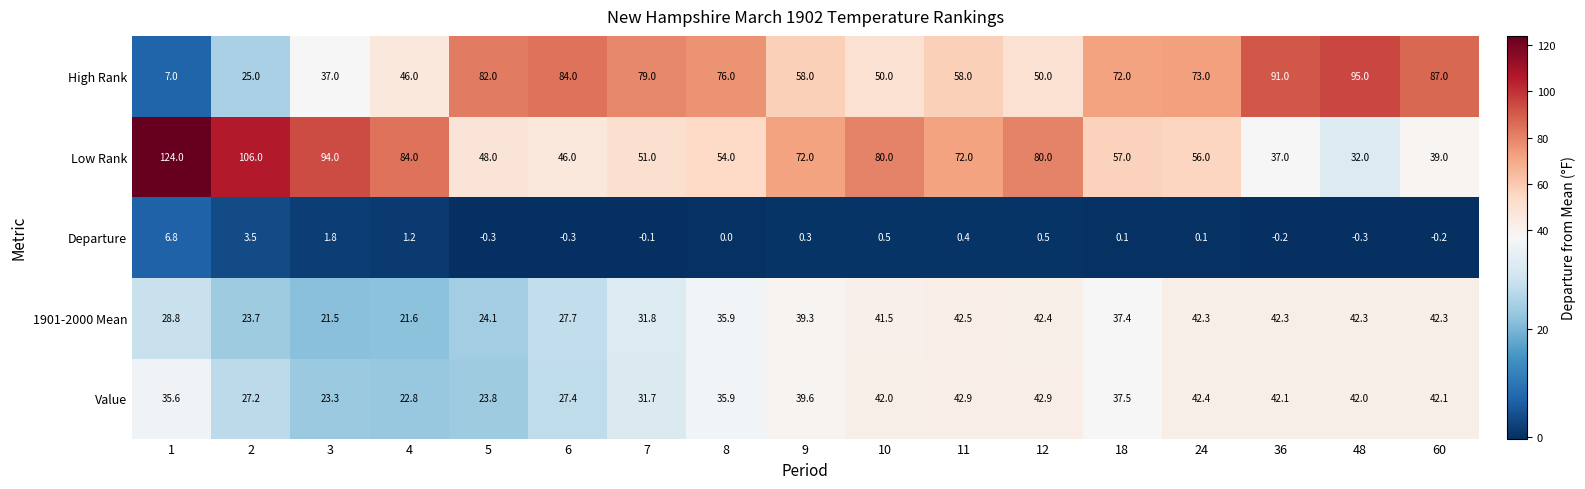

What is the spread (max minus min) of values at 8?

76.0